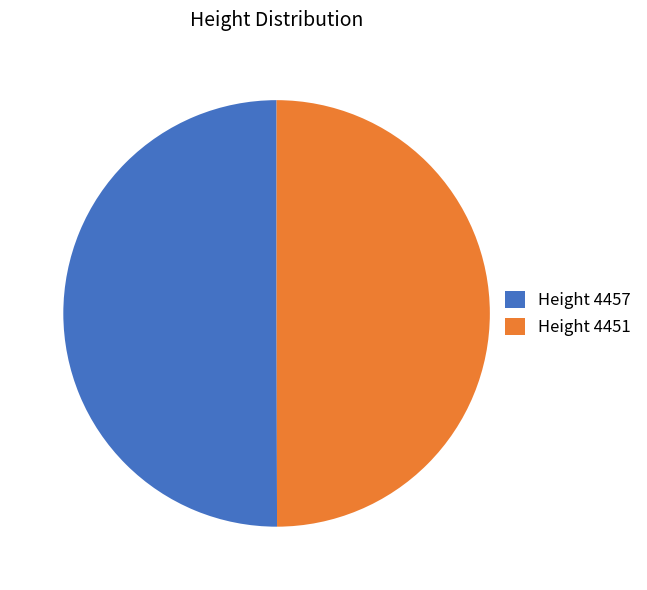

Approximately how many times larger is the value at Height 4457 compared to Height 4451?

1.0